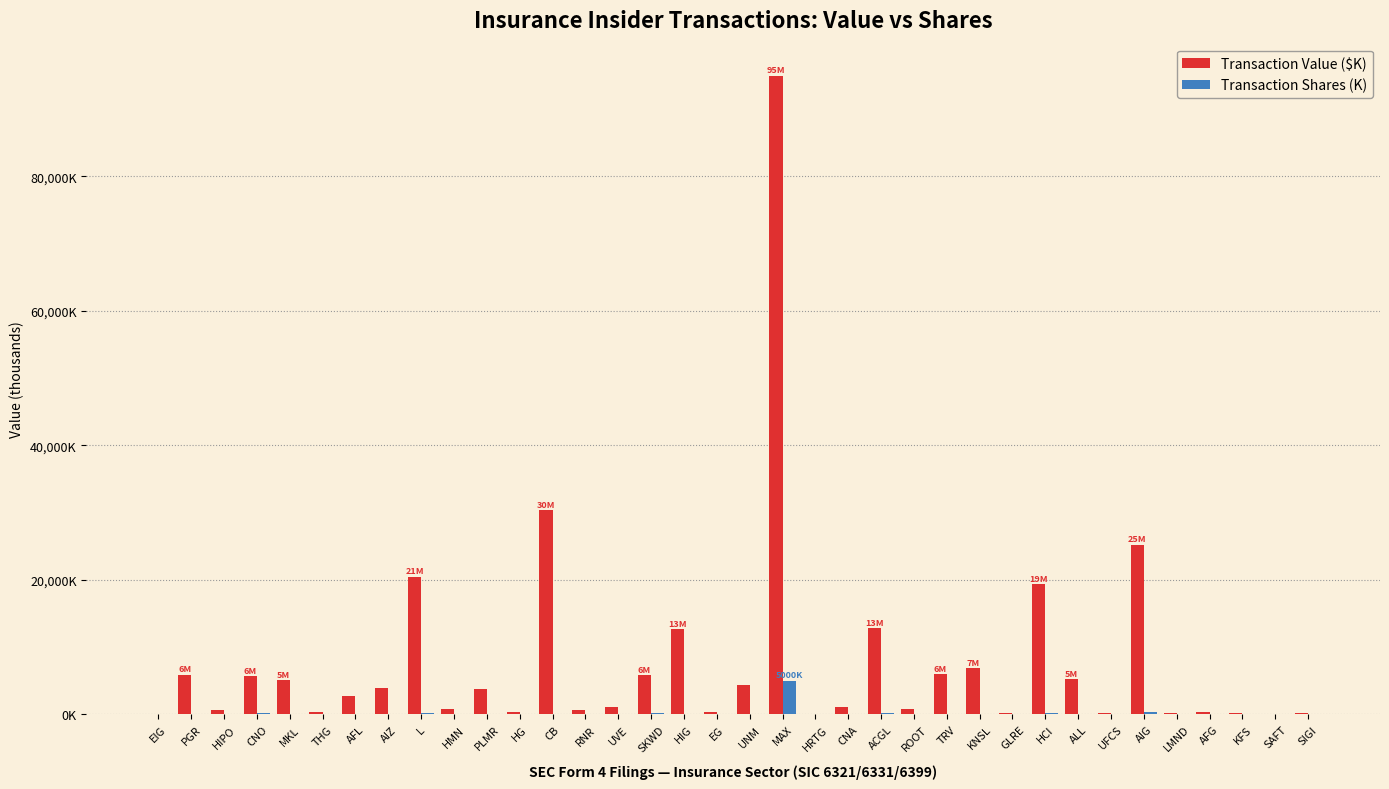

What are all the series names shown in the legend?

Transaction Value ($K), Transaction Shares (K)